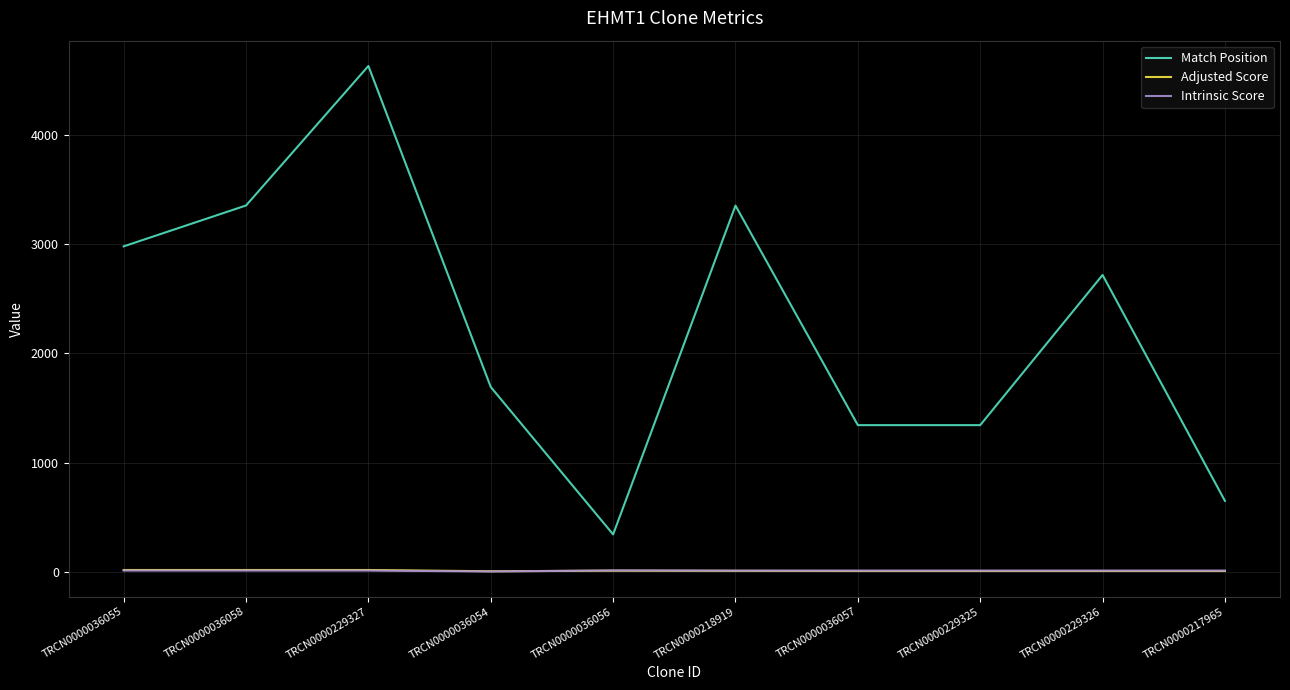

Is the value of Intrinsic Score at TRCN0000217965 greater than the value of Match Position at TRCN0000036058?

No